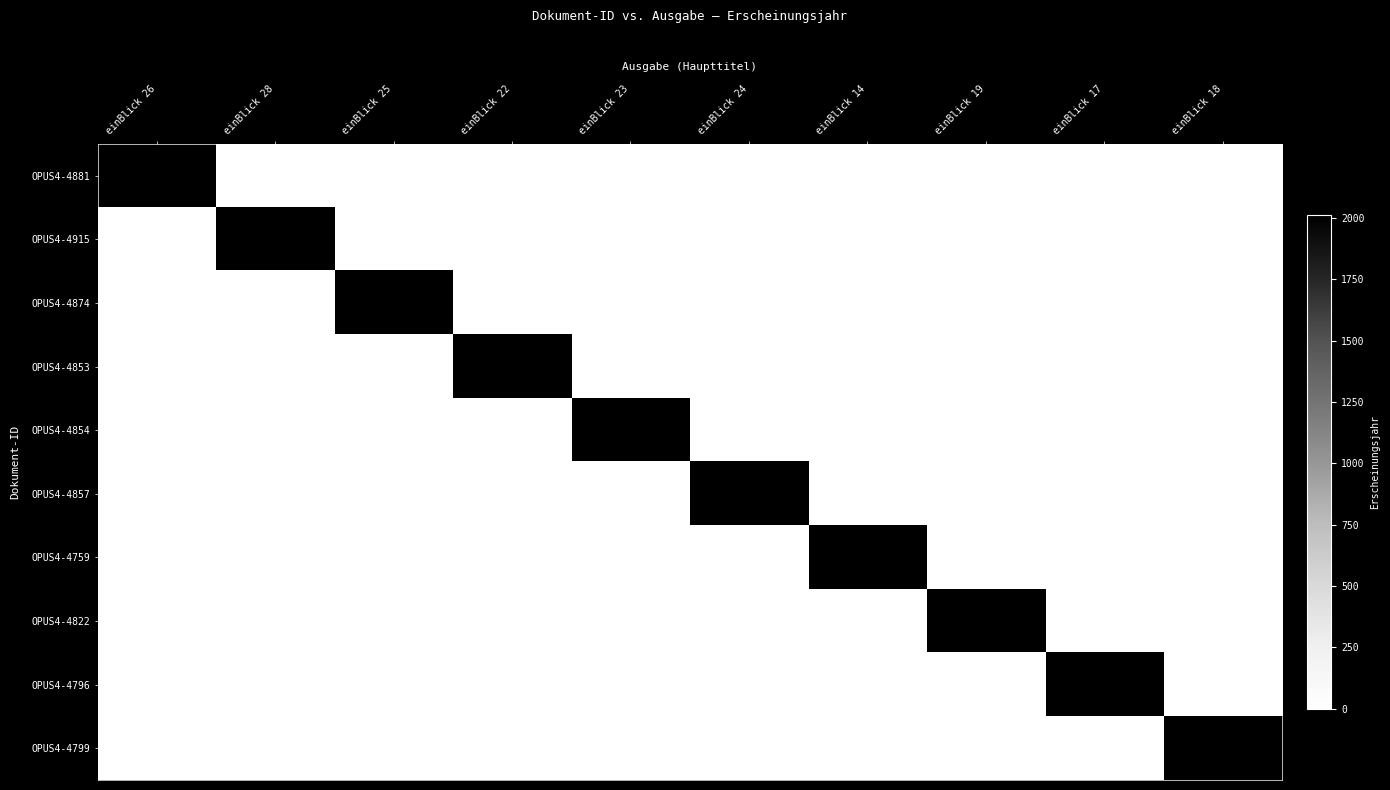

At how many categories does at least one series exceed 702?

10